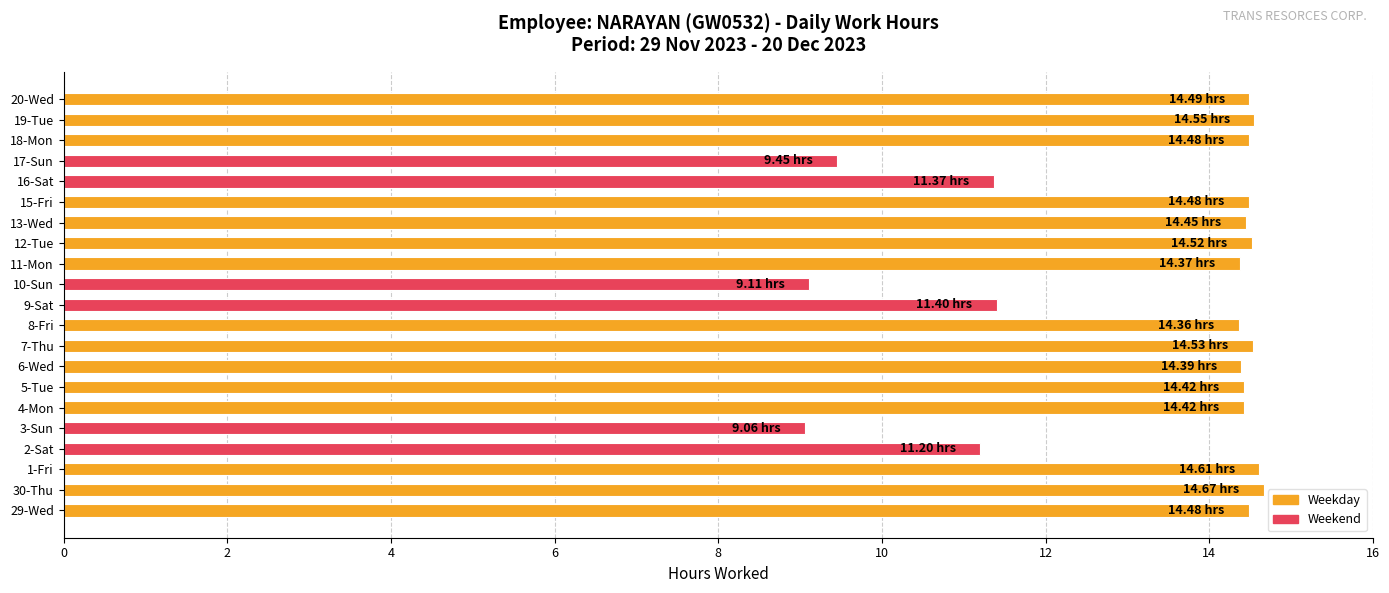

How many bars are there in total?

21